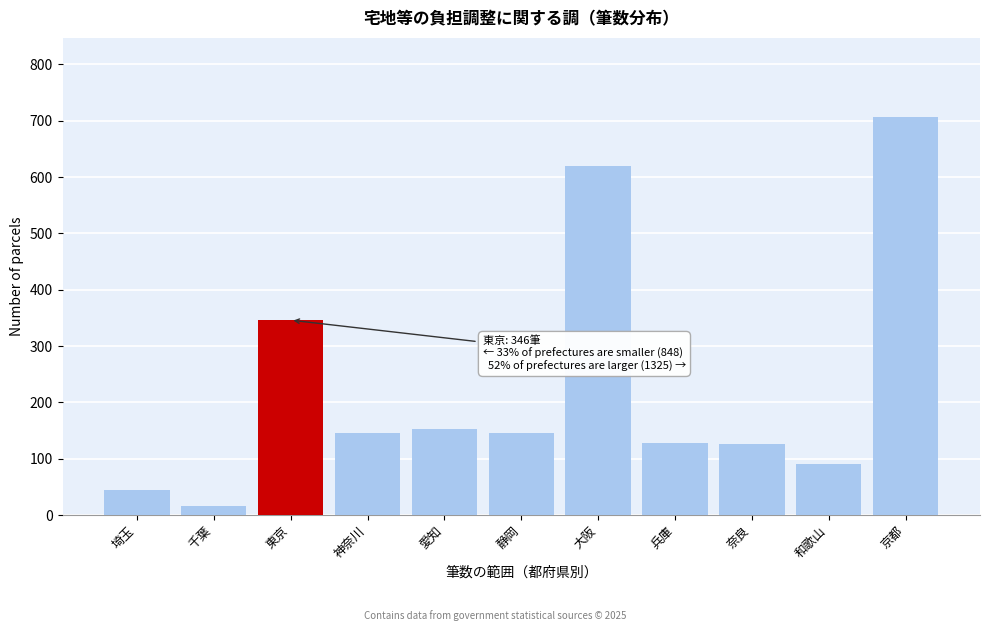

What is the sum of all values?

2519